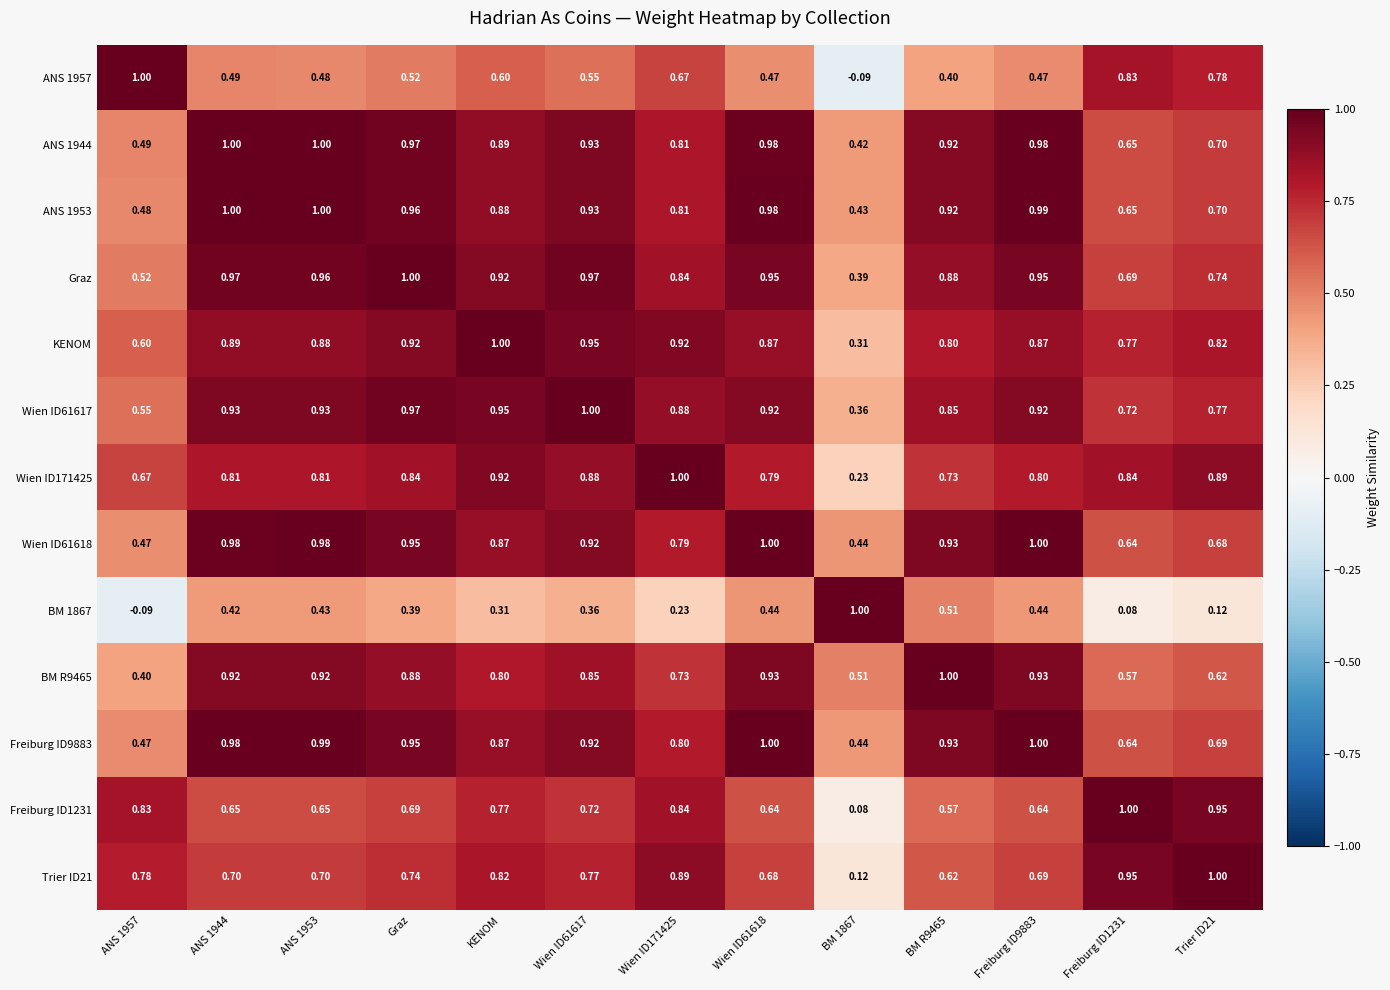

Which series has the largest total across all categories?

Graz